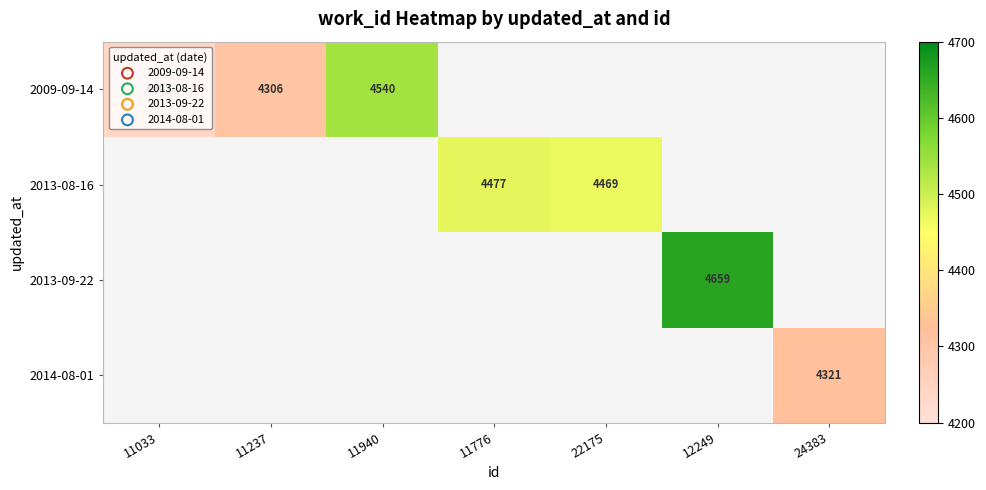

Is it true that 2009-09-14 equals 5610 at 11033?

False